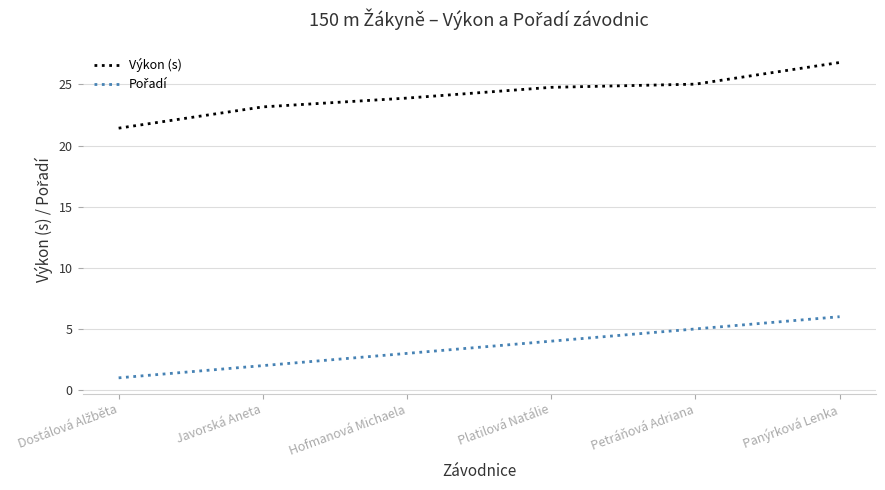

What is the difference between the Výkon (s) values at Platilová Natálie and Petráňová Adriana?

0.3